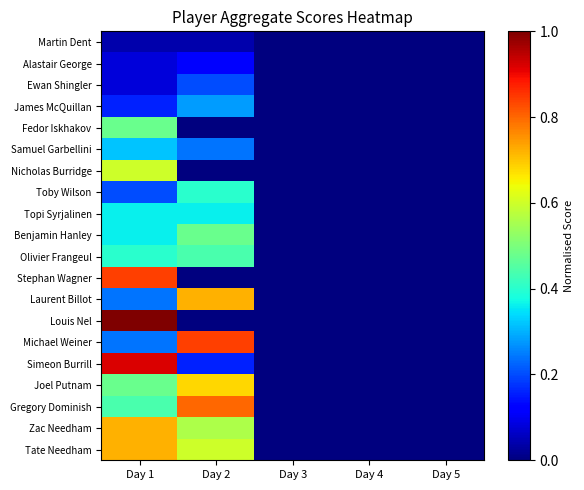

List the series in order of their peak value, highest first.

Louis Nel, Simeon Burrill, Stephan Wagner, Michael Weiner, Gregory Dominish, Laurent Billot, Zac Needham, Tate Needham, Joel Putnam, Nicholas Burridge, Fedor Iskhakov, Benjamin Hanley, Olivier Frangeul, Toby Wilson, Topi Syrjalinen, Samuel Garbellini, James McQuillan, Ewan Shingler, Alastair George, Martin Dent